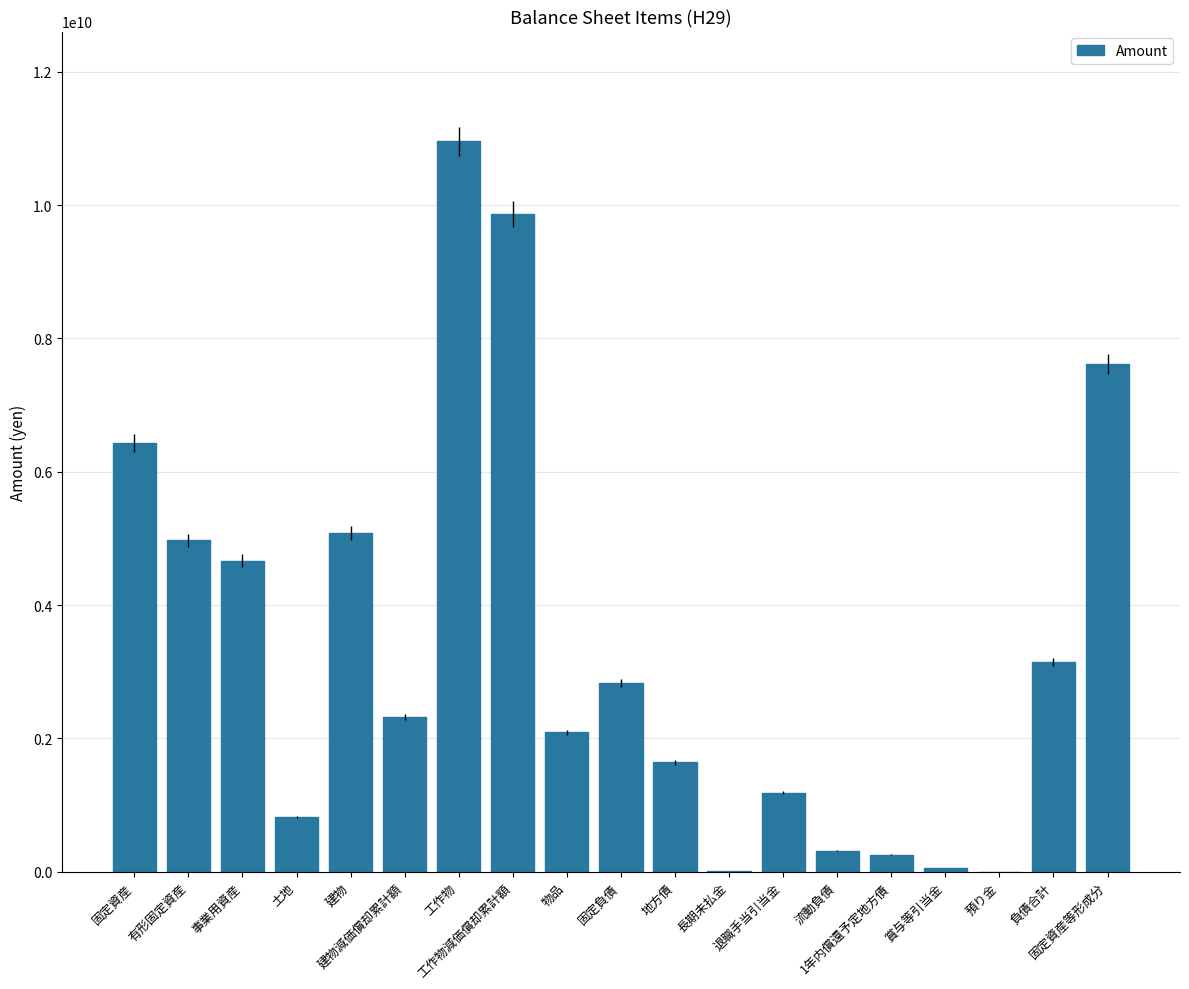

How many data points does each series have?

19